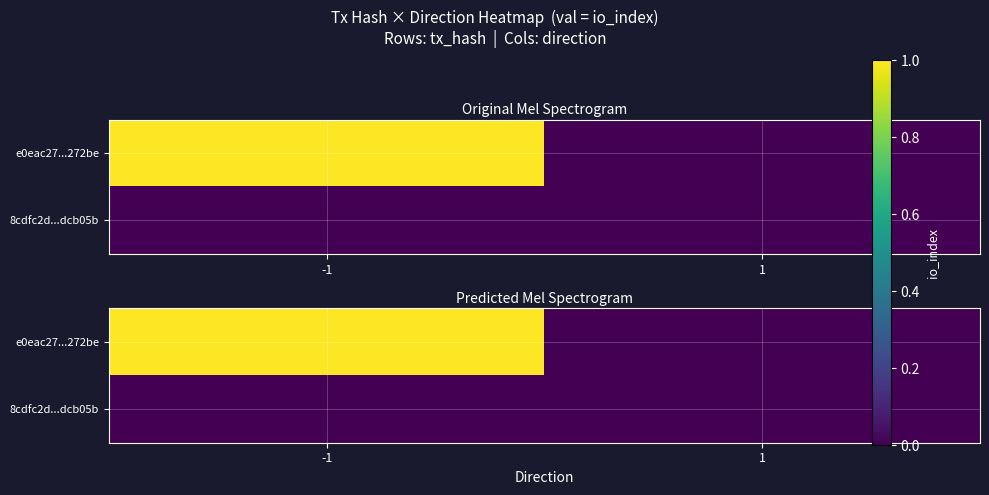

At which label does e0eac27...272be reach its minimum?

1